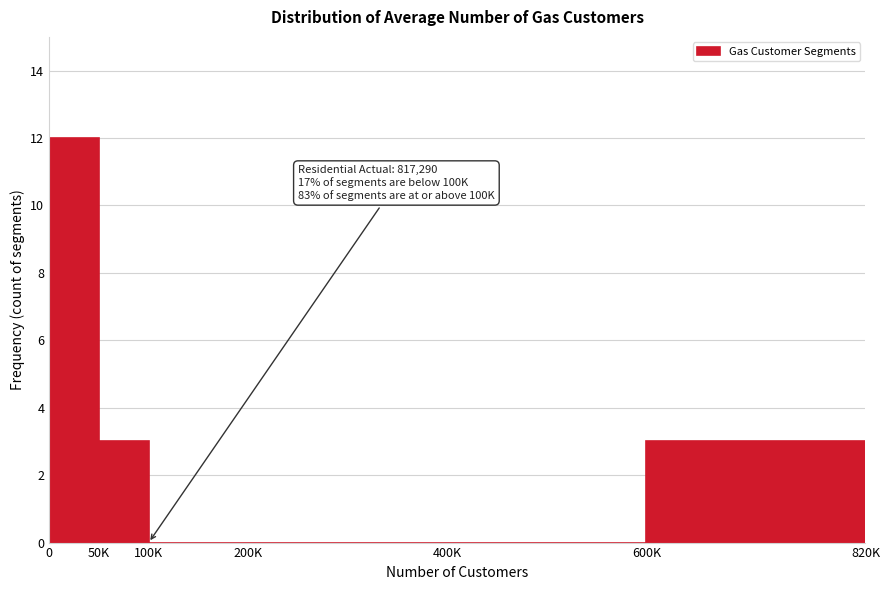

Reading left to right, transcribe all the data shown in this chart.

0=12	50K=3	100K=0	200K=0	400K=0	600K=3